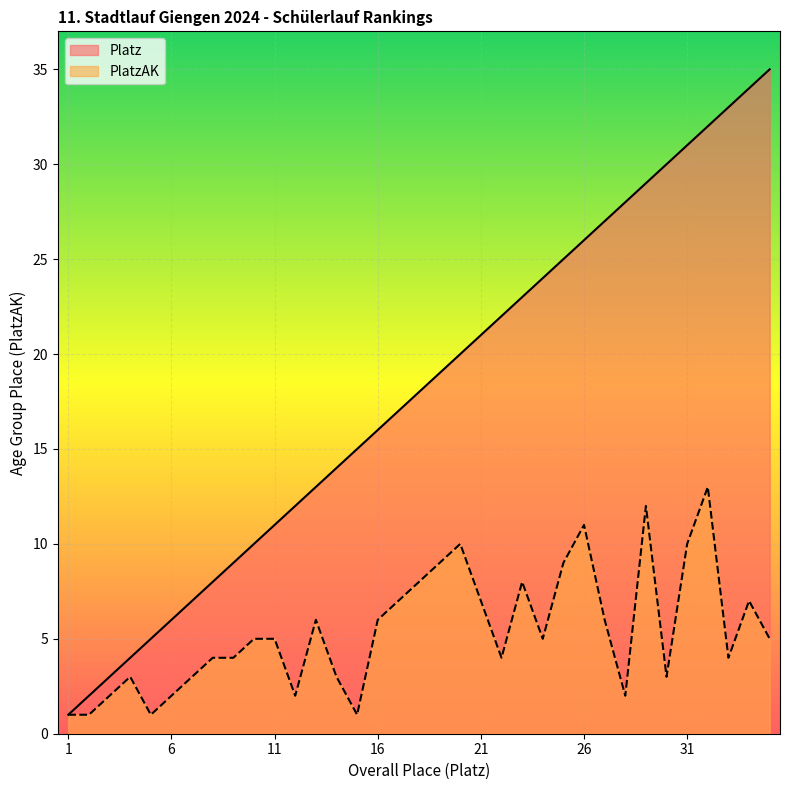

What is the minimum value shown in the chart?

1